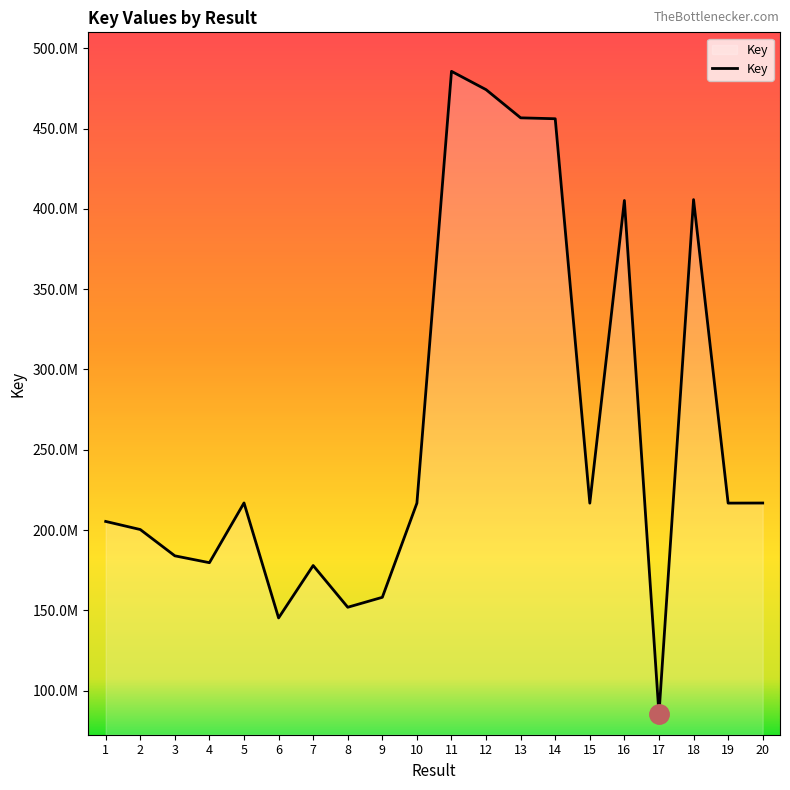

True or false: there are more than 1 points higher than both neighbors.

True